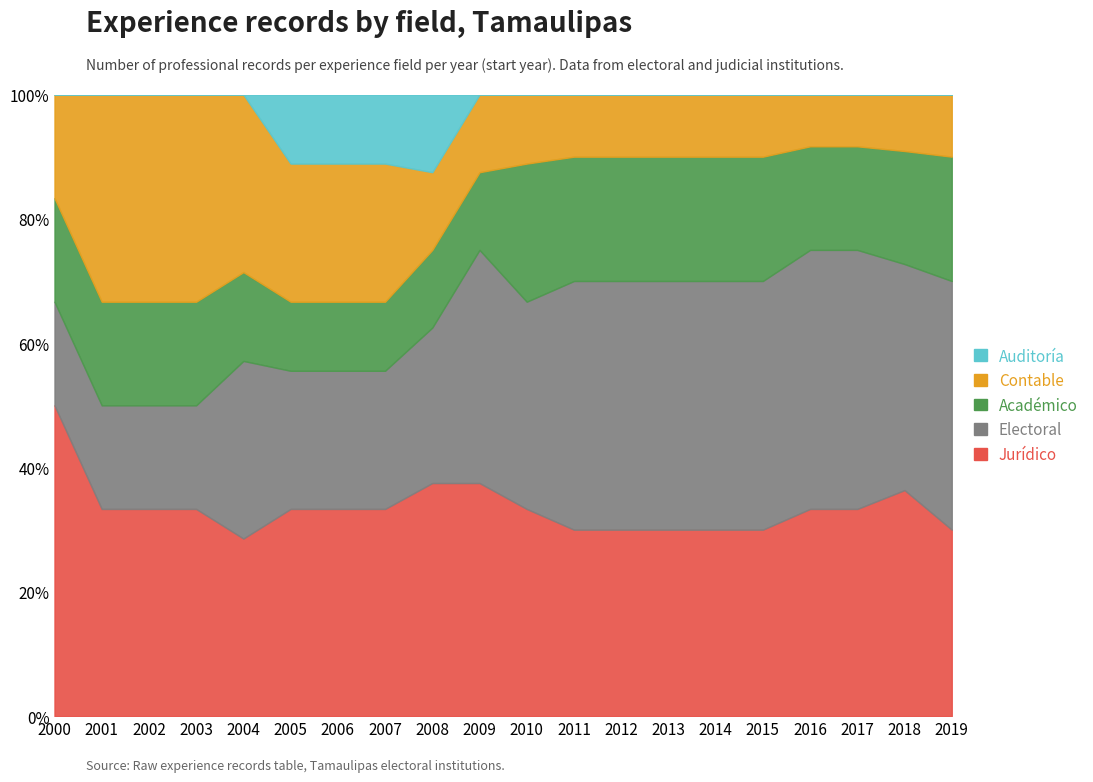

True or false: Jurídico and Académico intersect in this chart.

False